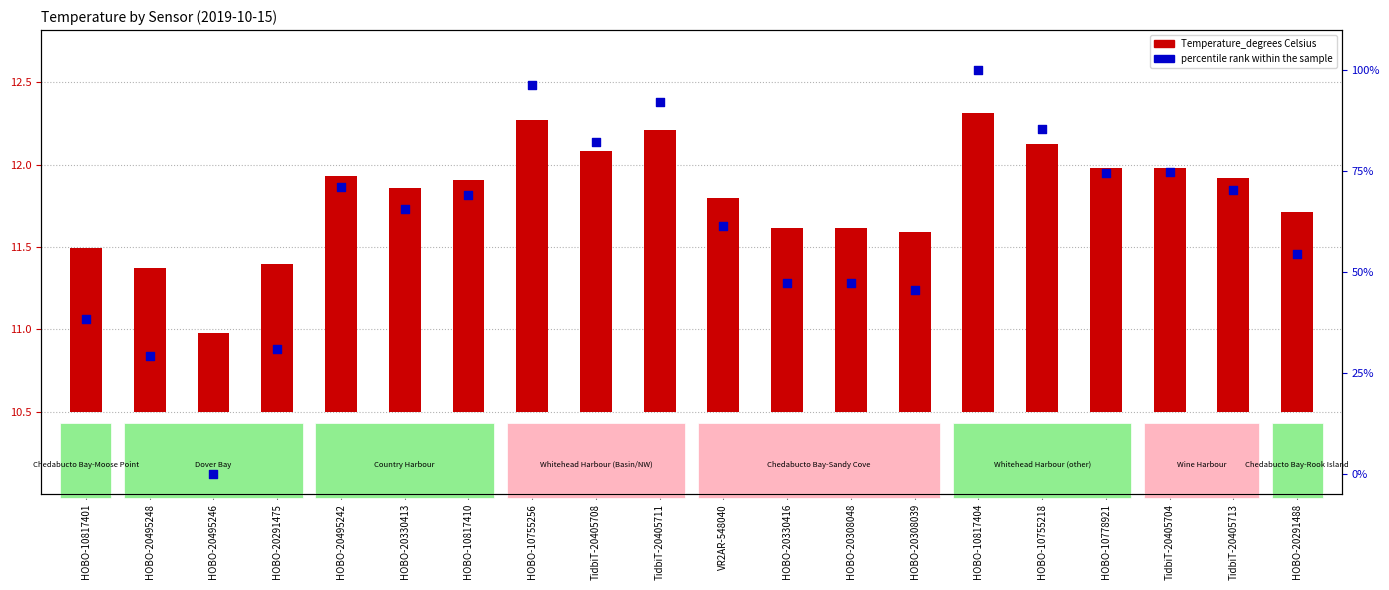

Which series reaches the minimum Y coordinate?

percentile rank within the sample